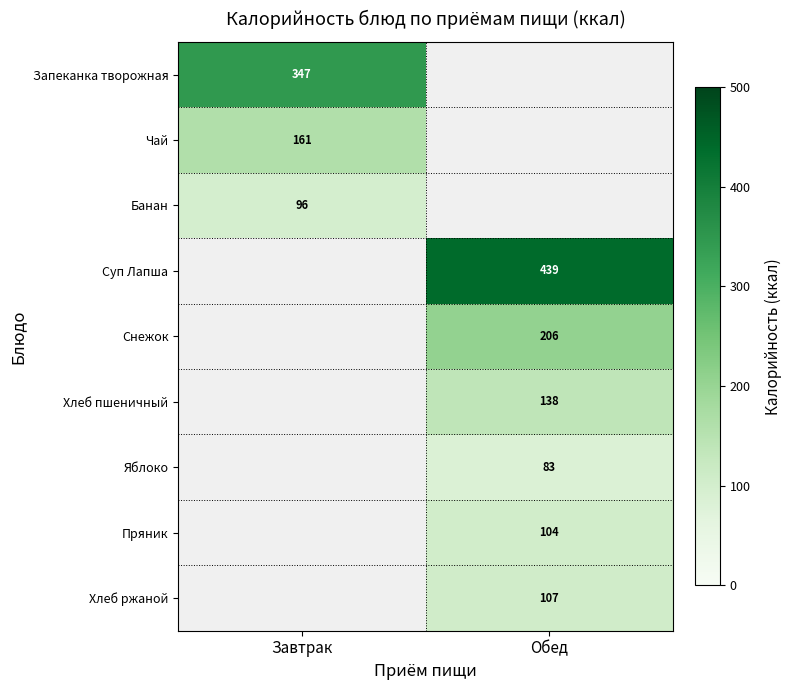

The Чай series shows 161 at Завтрак. True or false?

True